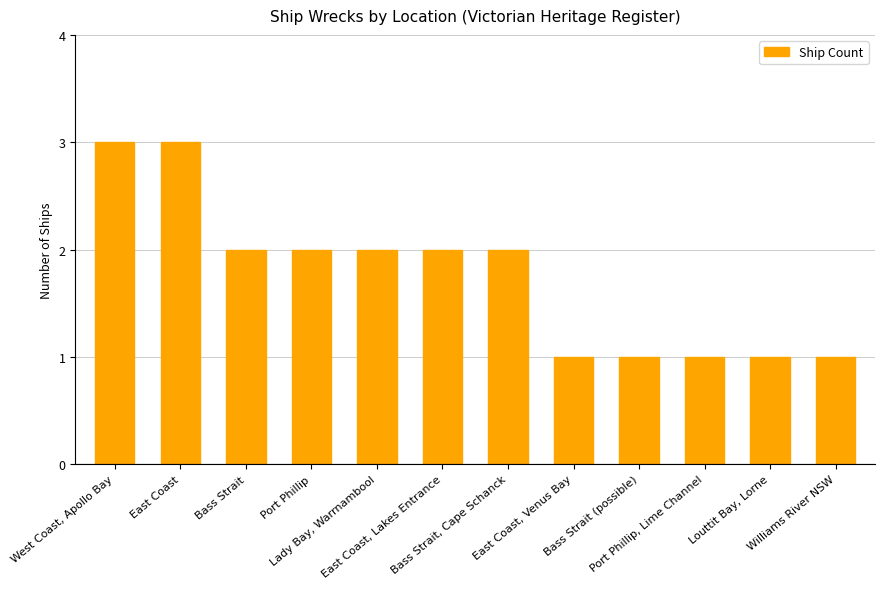

Reading right to left, list all the values displayed in this chart.

1	1	1	1	1	2	2	2	2	2	3	3